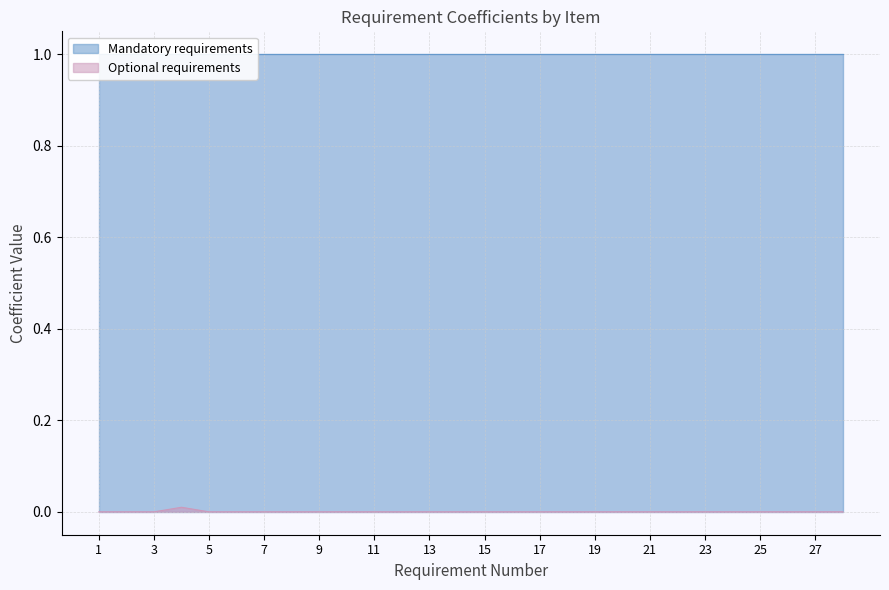

The value at 15 is 0.0. True or false?

True